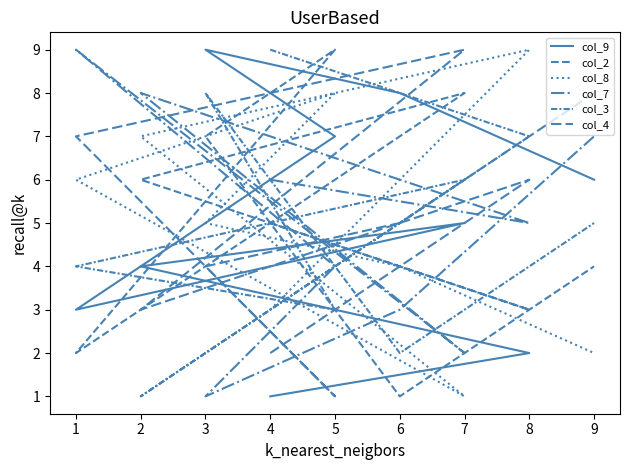

What is the value of the col_4 point at the 3rd from the left?

3